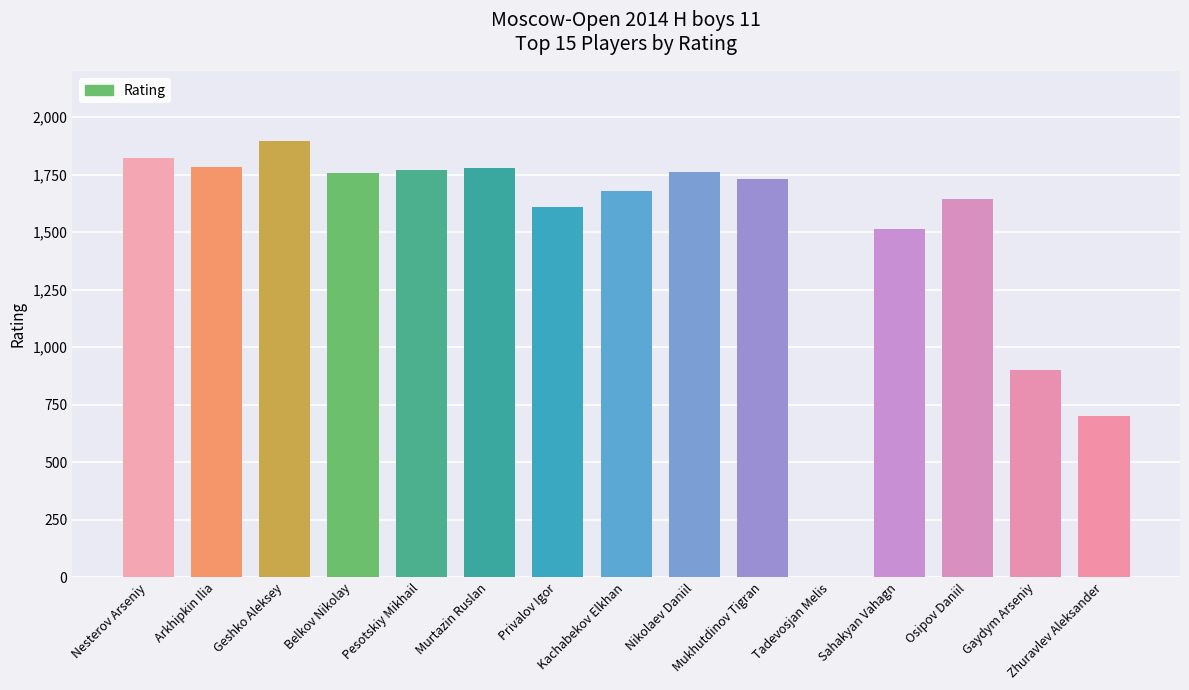

At which label does the data first exceed 1729?

Nesterov Arseniy